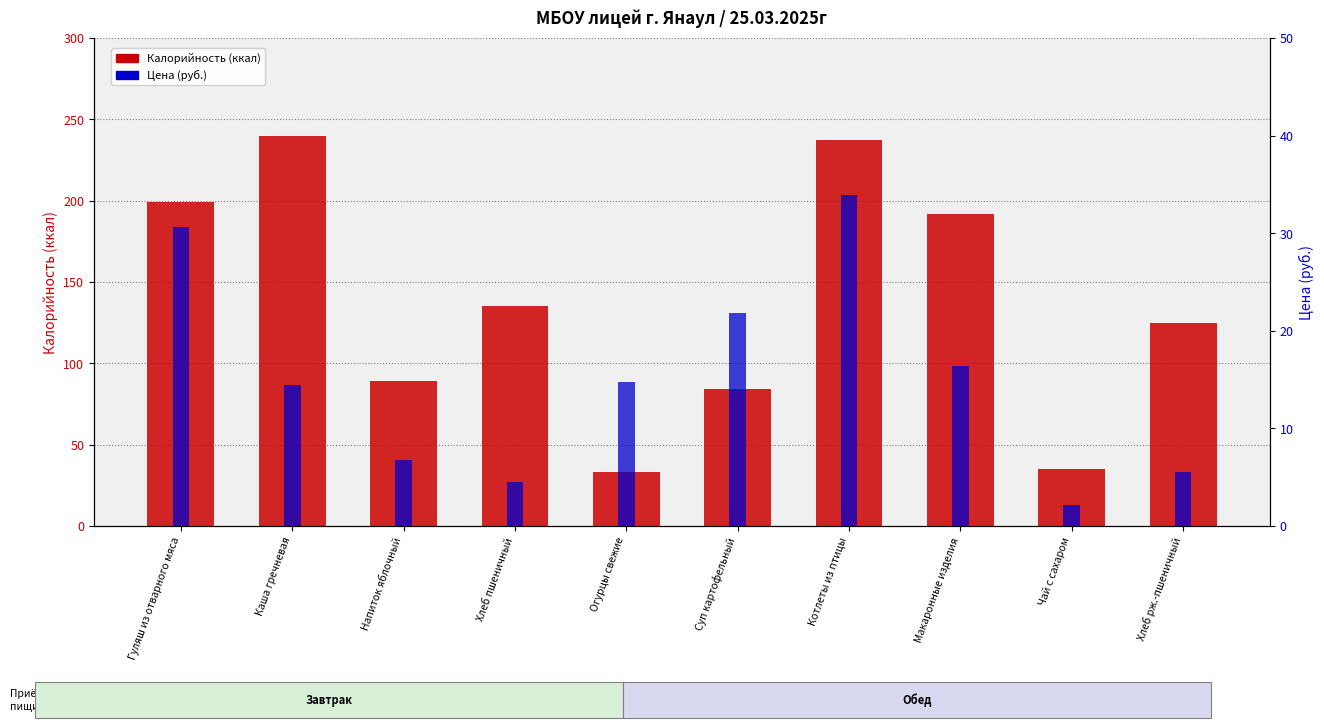

What is the label of the 8th bar from the left?

Макаронные изделия